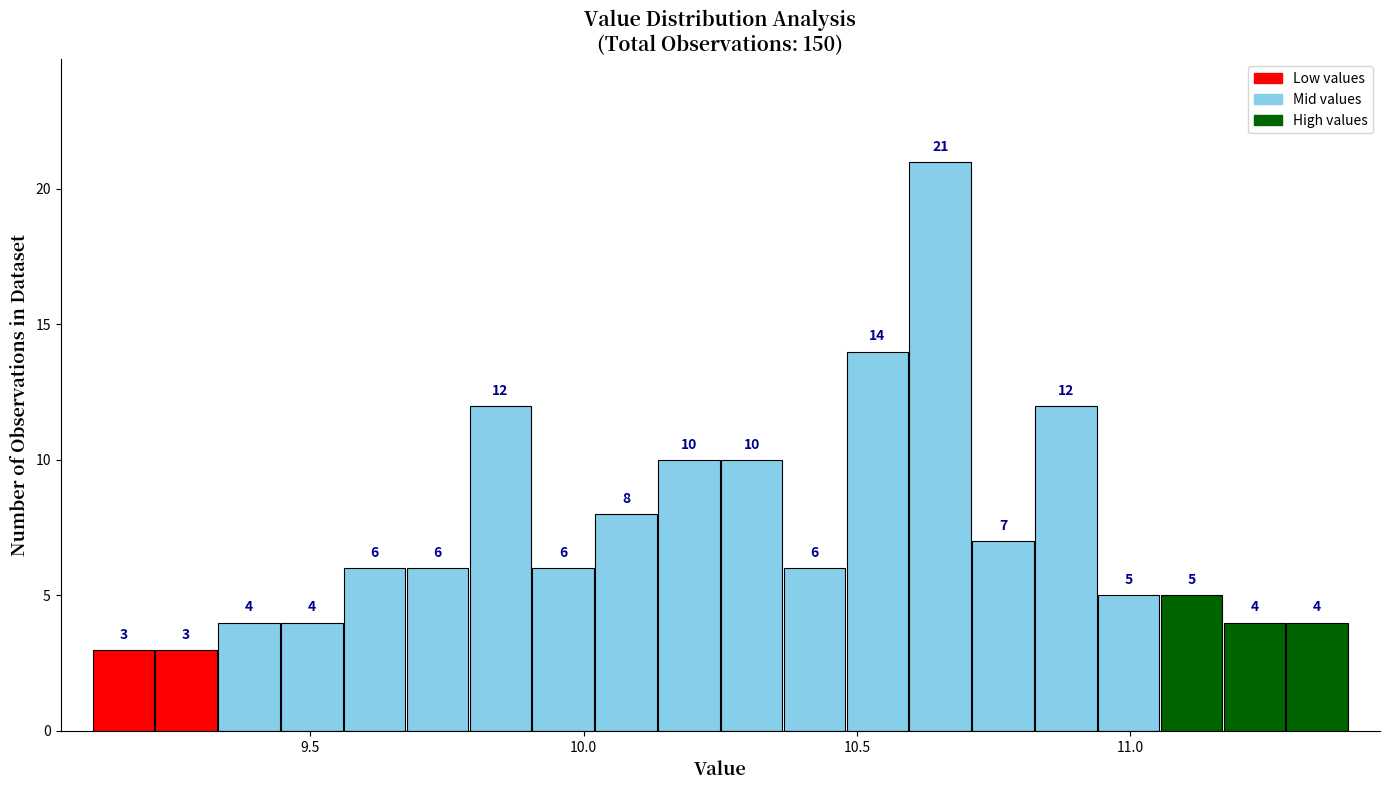

Around what value on the x-axis is the tallest bar? Give the approximate position of its centre, as read against the axis.

10.65